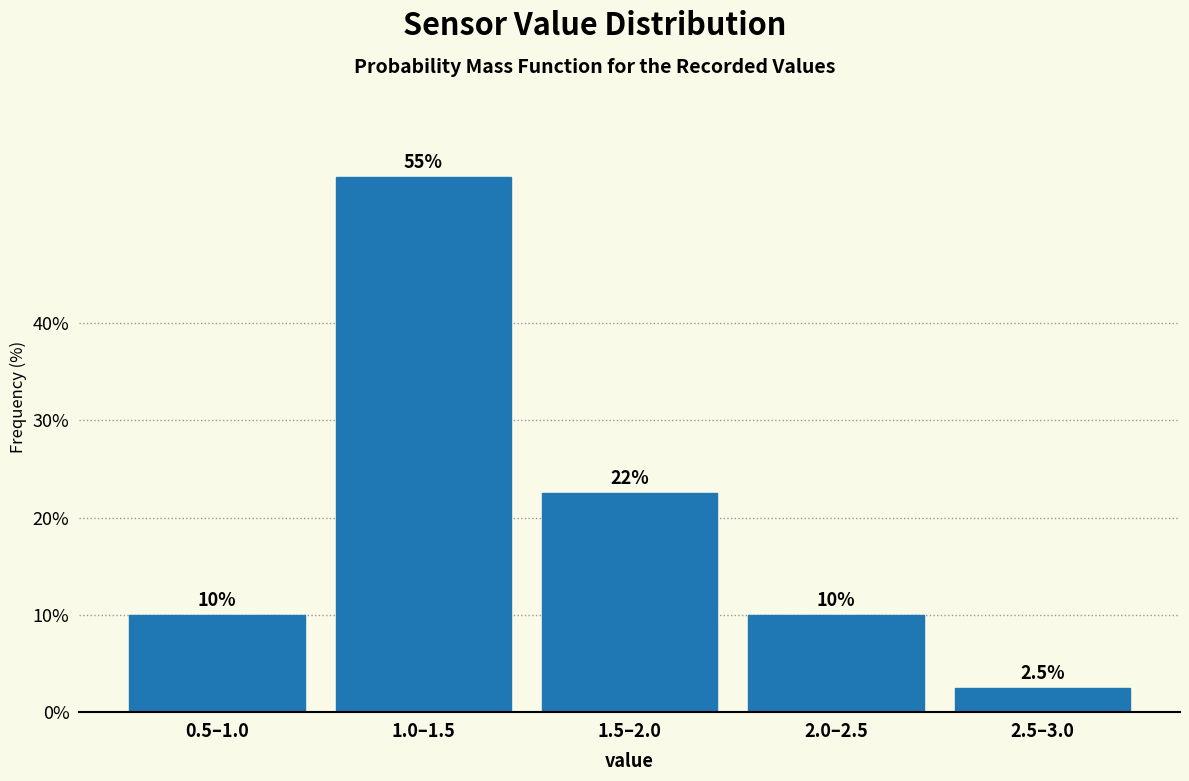

Reading left to right, what are all the values shown in this chart?

0.5–1.0=10.0	1.0–1.5=55.0	1.5–2.0=22.5	2.0–2.5=10.0	2.5–3.0=2.5